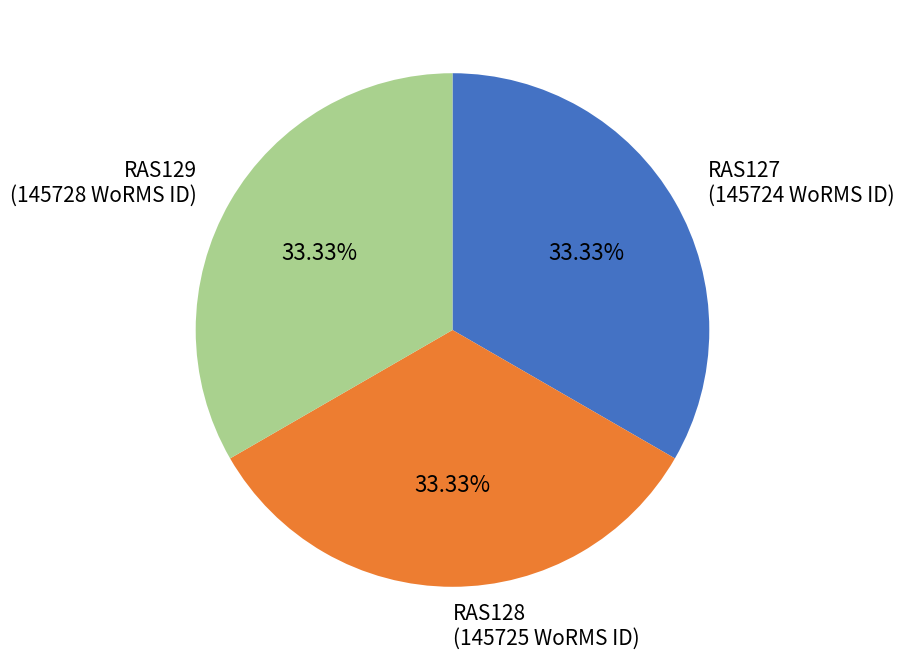

Is there a majority slice in this chart?

No